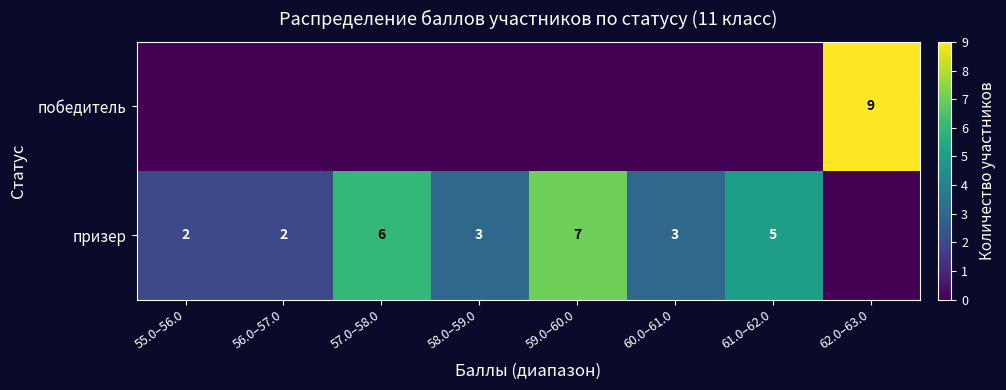

The призер series shows 0 at 55.0–56.0. True or false?

False